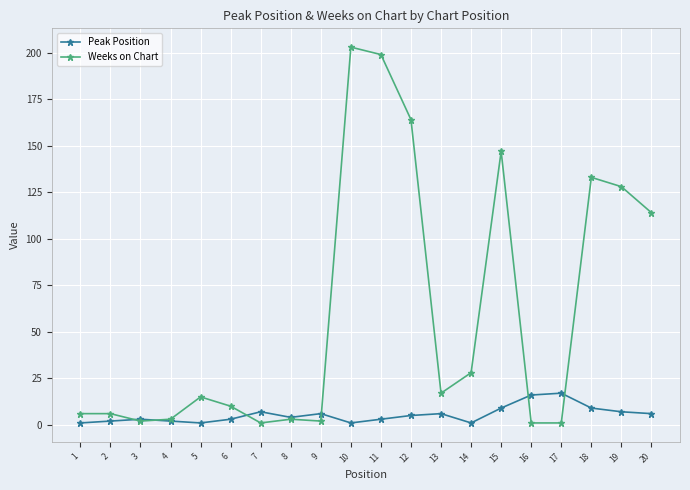

At which label does Peak Position first exceed 5?

7